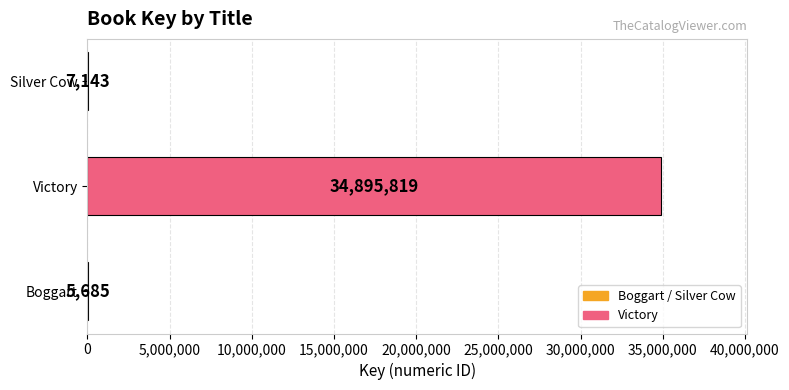

What is the change in value from Victory to Silver Cow?

-34888676